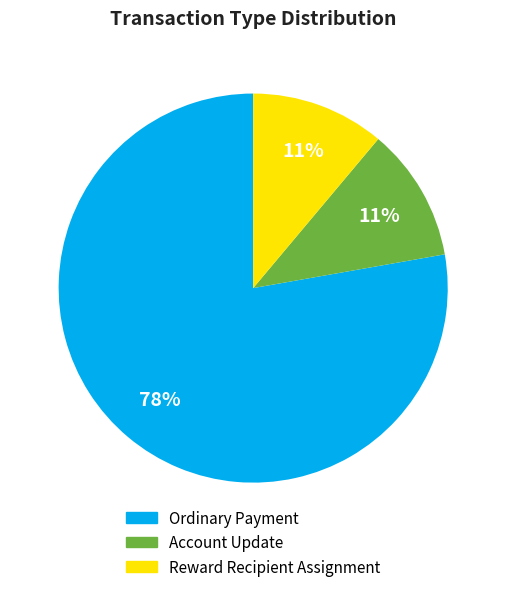

Does any single category account for the majority?

Yes